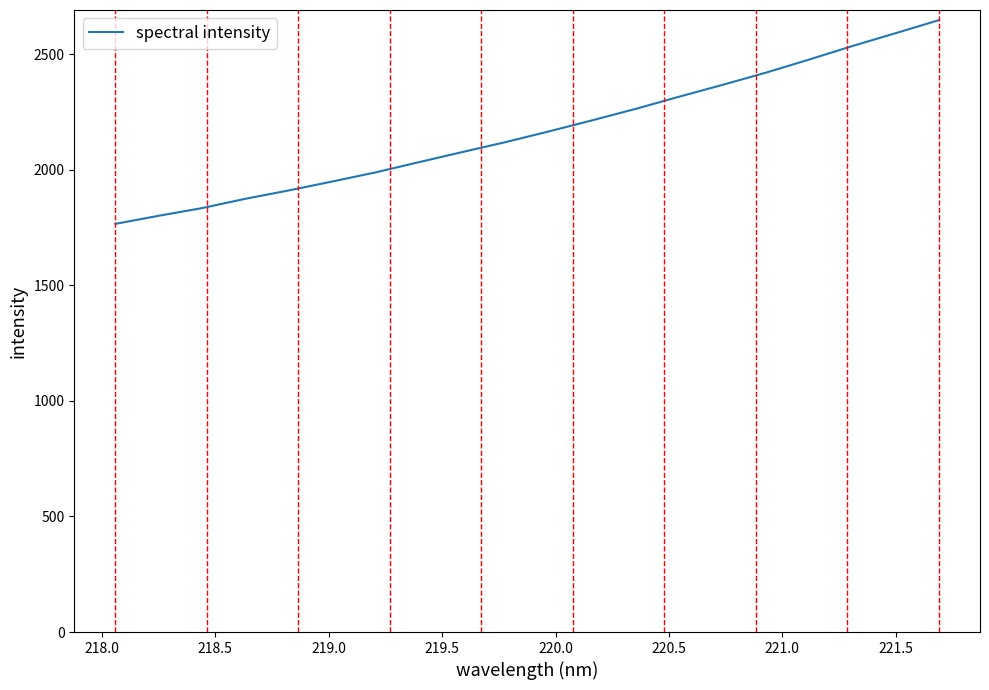

What is the minimum value shown in the chart?

1766.0